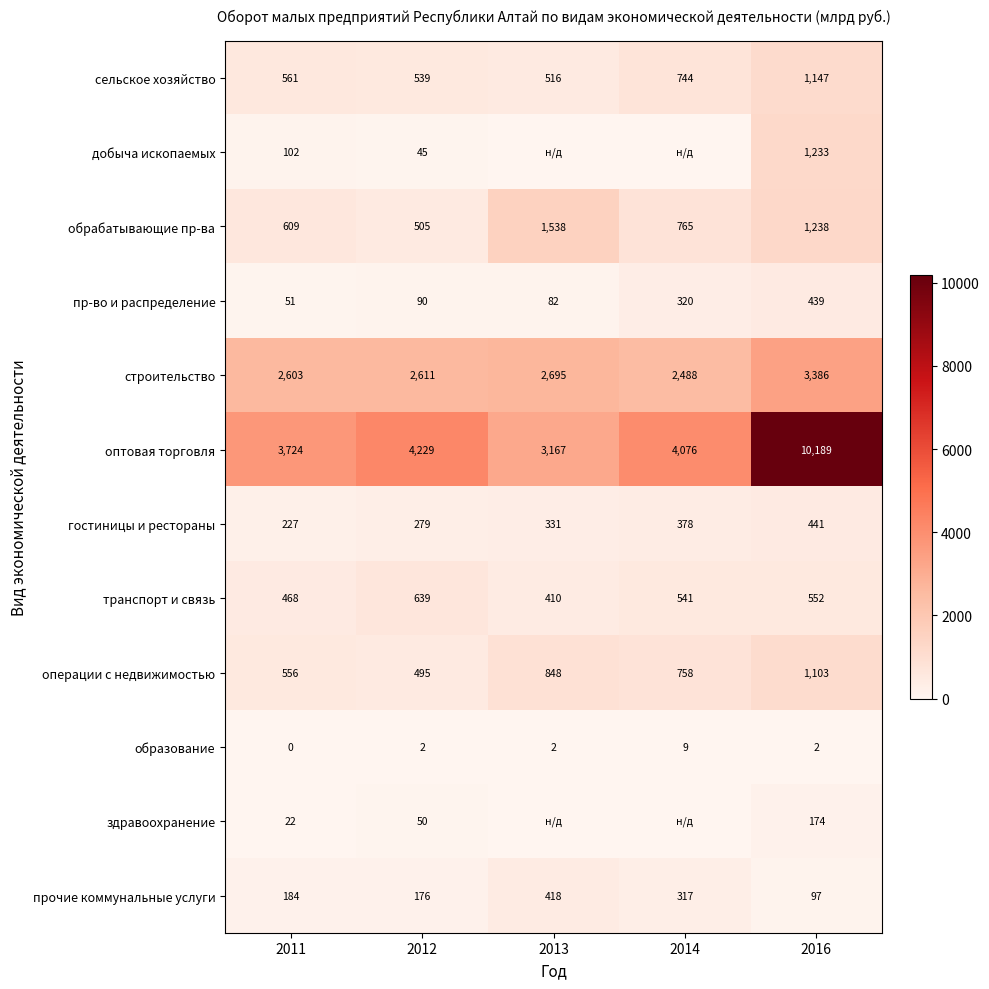

Where does the обрабатывающие пр-ва series first go above 765?

2013